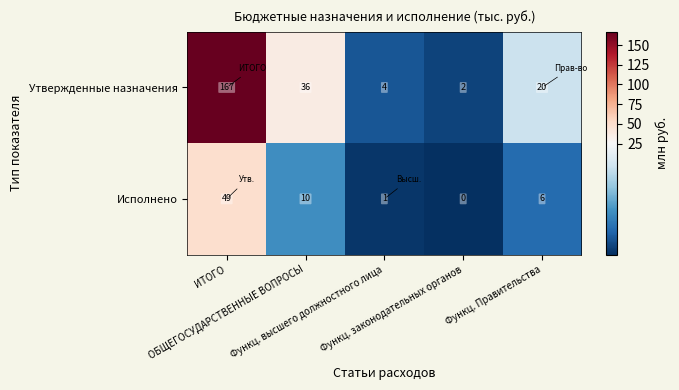

Rank the series by their average value, from highest to lowest.

Утвержденные назначения, Исполнено